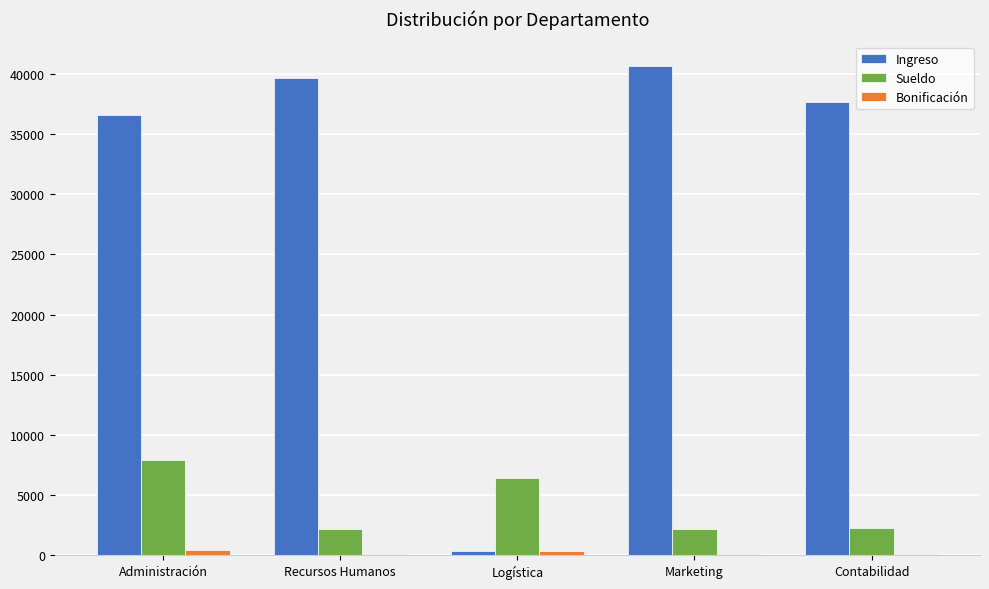

How many groups of bars are there?

5